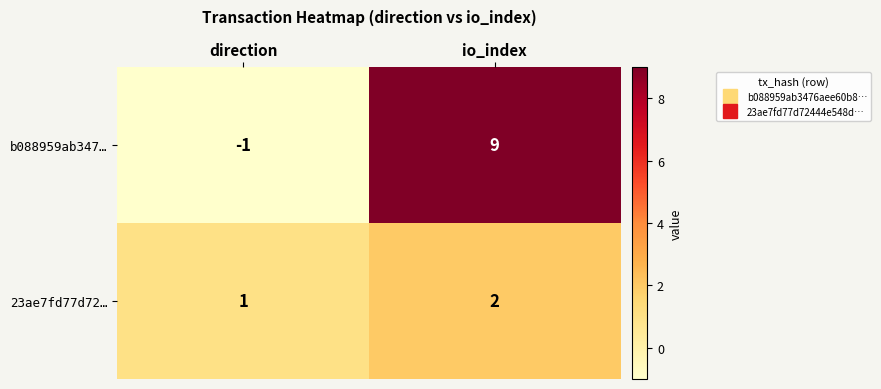

How many distinct data groups are displayed?

2